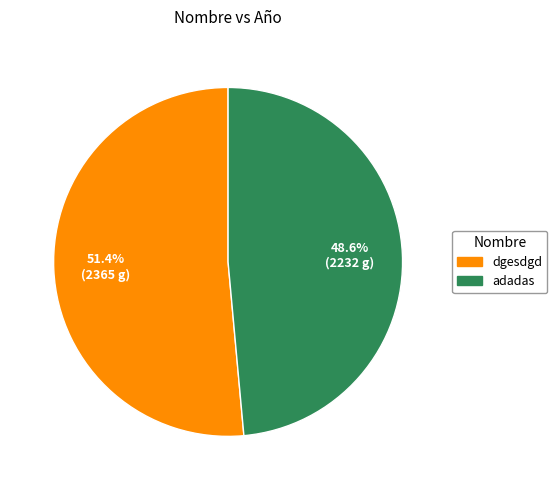

True or false: dgesdgd accounts for 51% of the total.

True